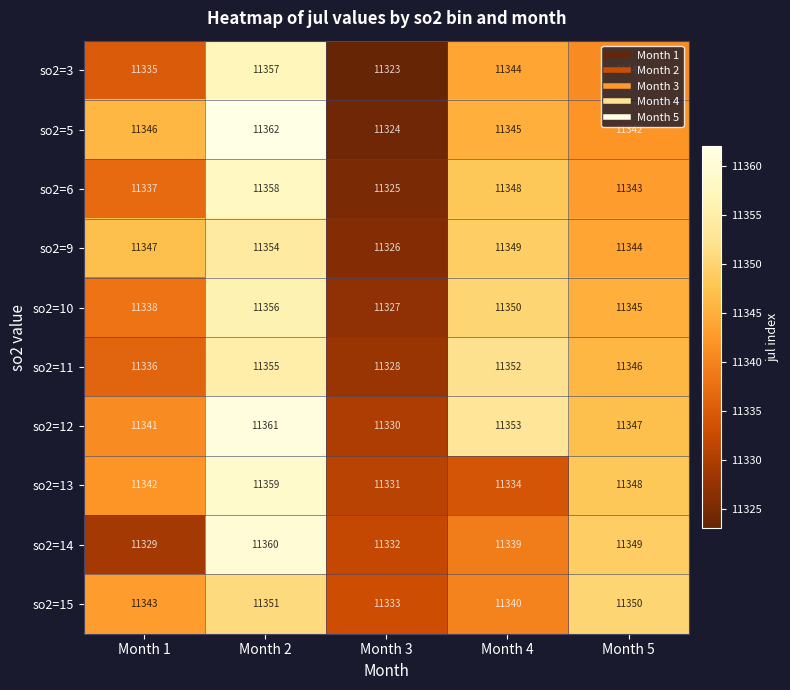

How many so2=12 values are between 11341 and 11353?

3